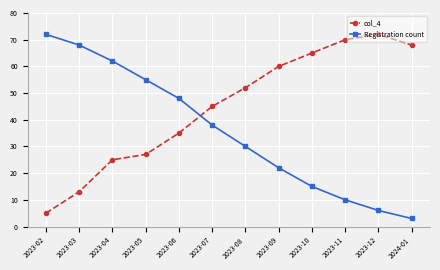

True or false: Registration count and col_4 cross at least once.

True